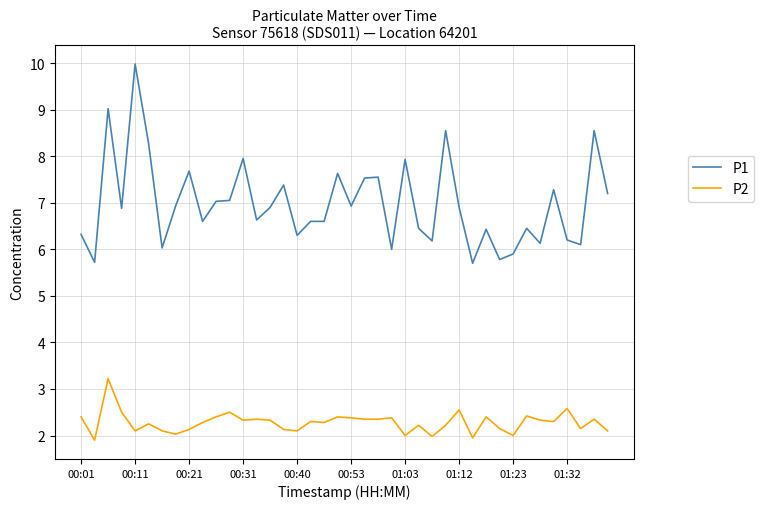

What is the difference between the maximum and minimum values in the P1 series?

4.3